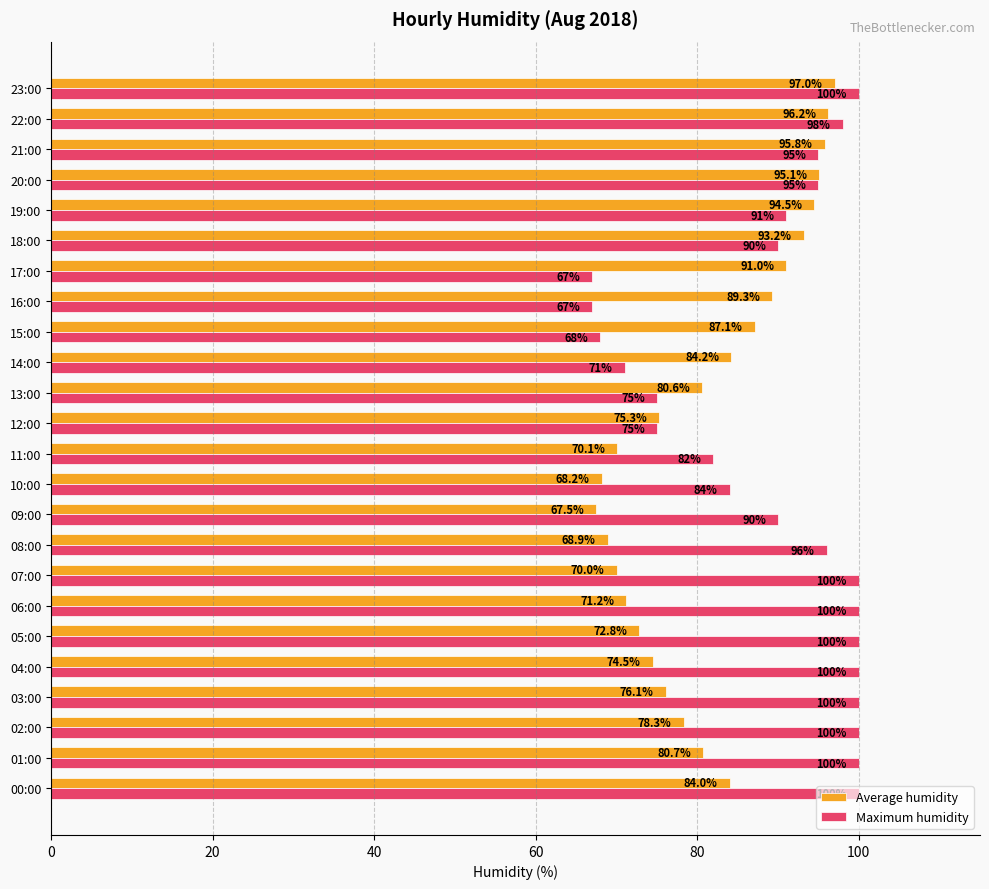

At which category is the sum across all series the highest?

23:00